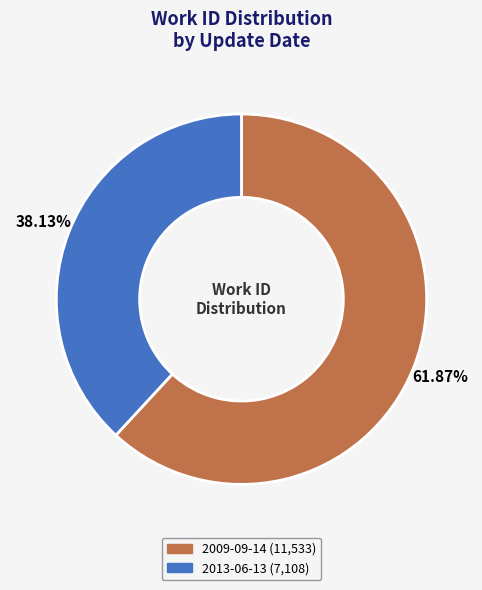

To the nearest percent, what is the difference between the largest and smallest slice percentages?

24%